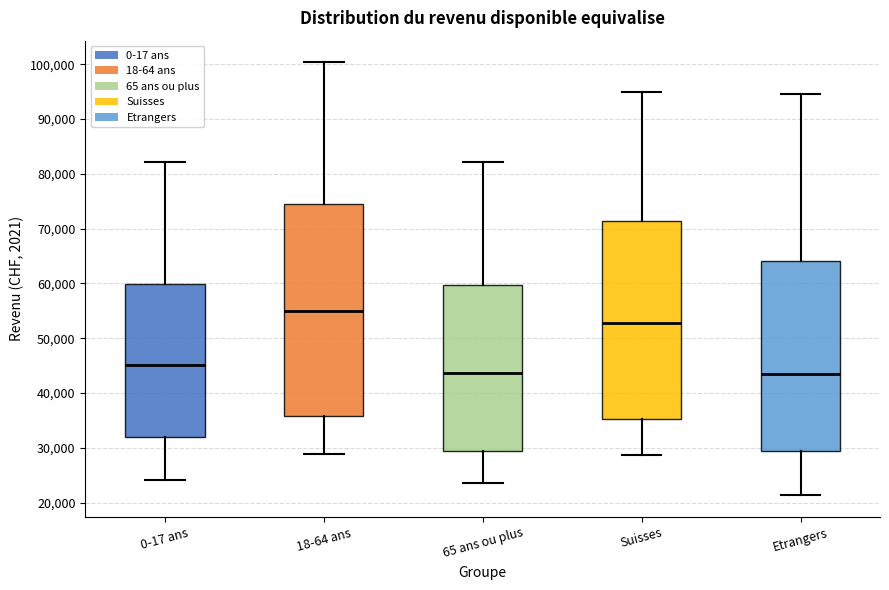

Reading left to right, read every box against the y-axis: the position of its median line, the range the box covers, and the ends of its whiskers. The values are not printed on the chart, so give them approximately, as read against the axis.

0-17 ans: median 45000, box 32000 to 60000, whiskers 24000 to 82000
18-64 ans: median 55000, box 36000 to 75000, whiskers 29000 to 100000
65 ans ou plus: median 44000, box 29000 to 60000, whiskers 24000 to 82000
Suisses: median 53000, box 35000 to 71000, whiskers 29000 to 95000
Etrangers: median 43000, box 30000 to 64000, whiskers 21000 to 95000